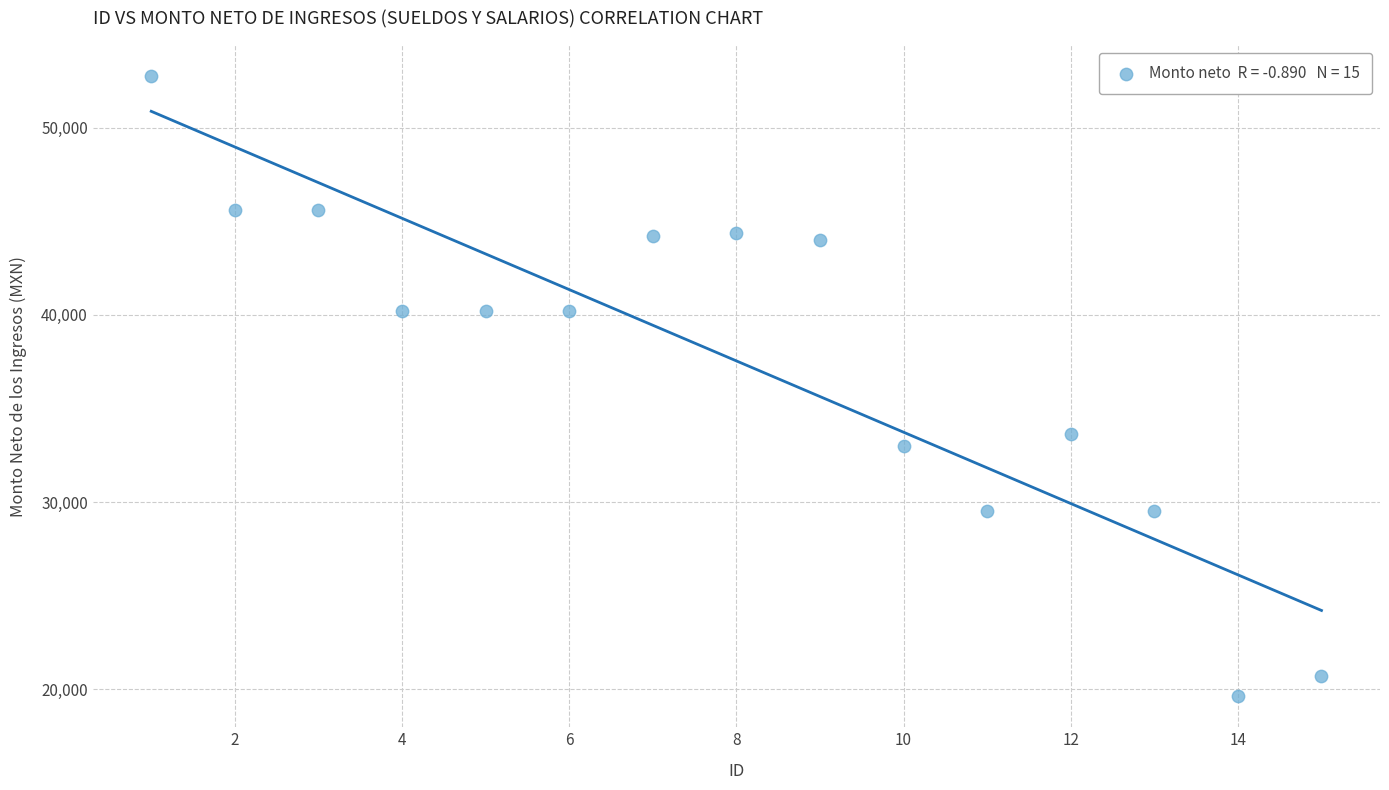

What is the range of Y values (max minus min)?

33137.4